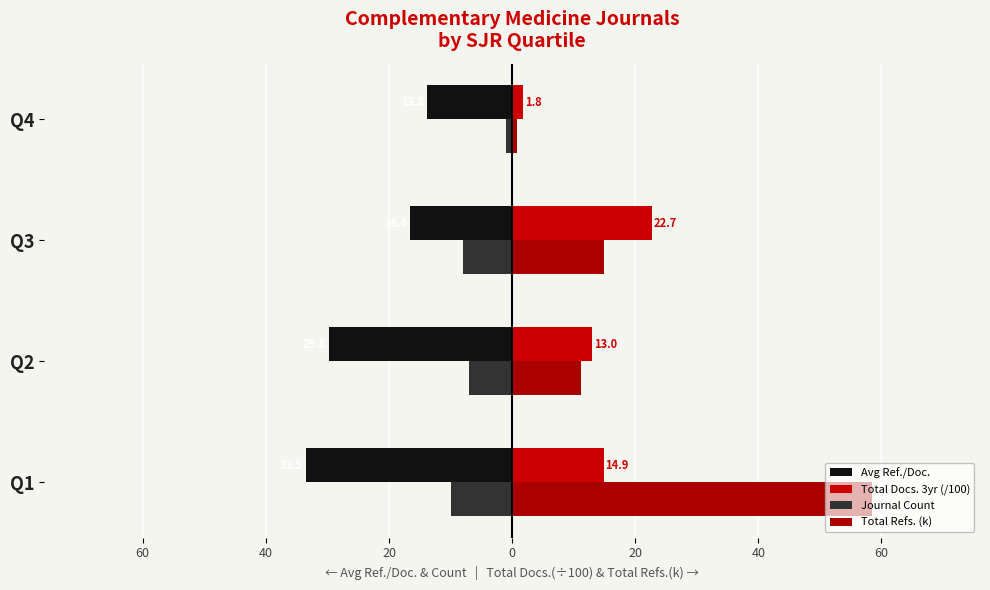

What is the difference between the second highest and second lowest values in the Total Refs. (k) series?

3.8